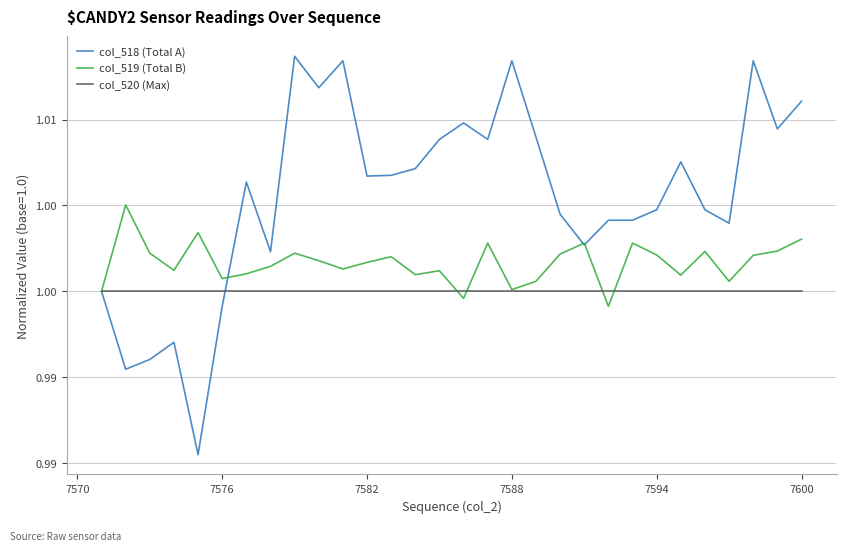

What are all the series names shown in the legend?

col_518 (Total A), col_519 (Total B), col_520 (Max)